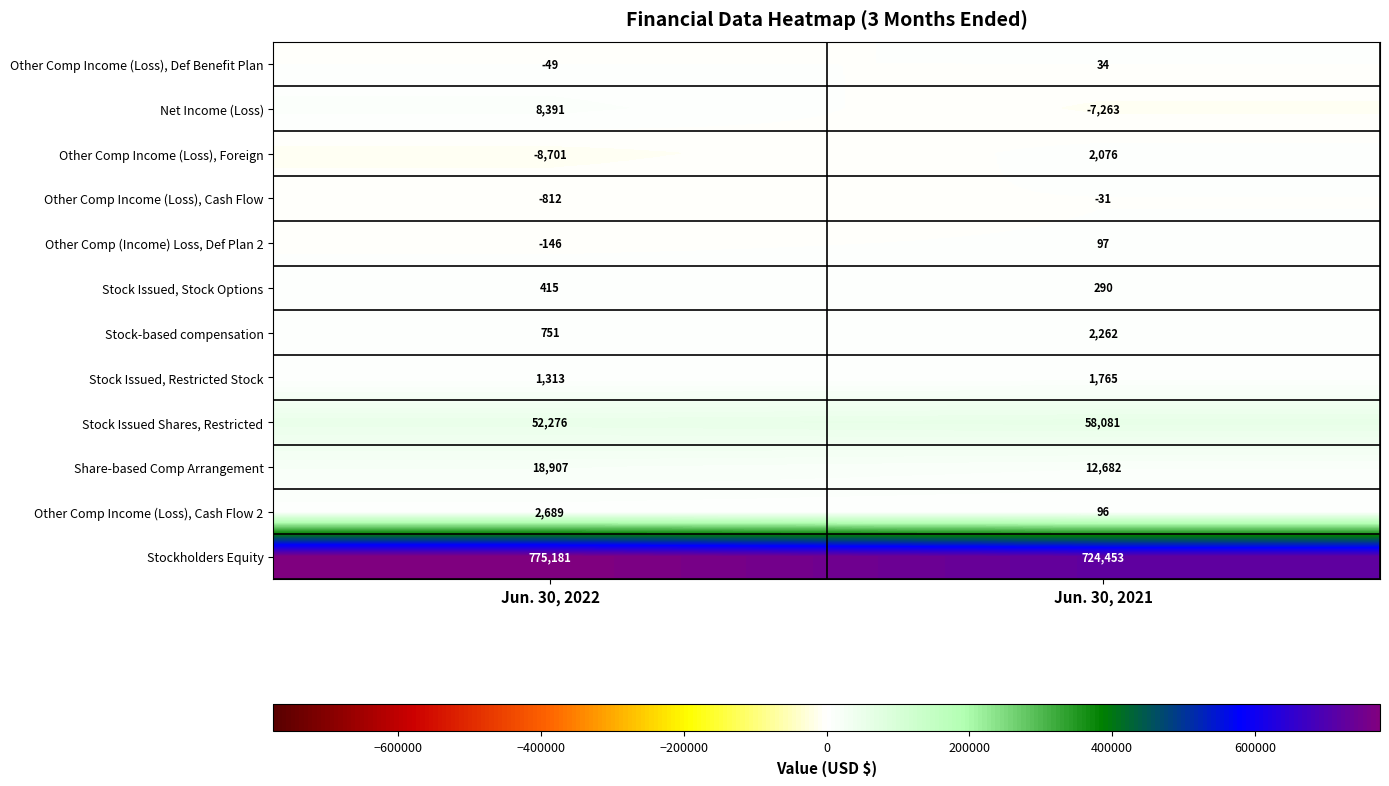

Reading left to right, extract all data points from this chart.

Other Comp Income (Loss), Def Benefit Plan: -49	34
Net Income (Loss): 8391	-7263
Other Comp Income (Loss), Foreign: -8701	2076
Other Comp Income (Loss), Cash Flow: -812	-31
Other Comp (Income) Loss, Def Plan 2: -146	97
Stock Issued, Stock Options: 415	290
Stock-based compensation: 751	2262
Stock Issued, Restricted Stock: 1313	1765
Stock Issued Shares, Restricted: 52276	58081
Share-based Comp Arrangement: 18907	12682
Other Comp Income (Loss), Cash Flow 2: 2689	96
Stockholders Equity: 775181	724453